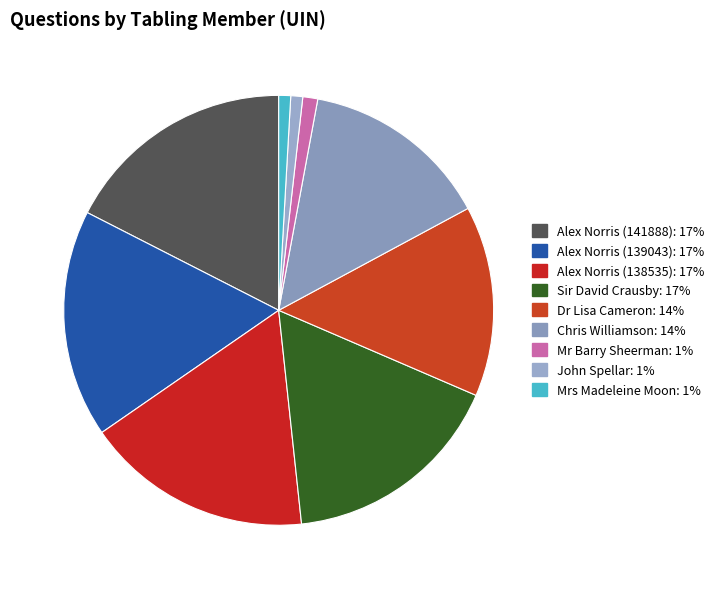

Rank the categories by value from lowest to highest.

Mrs Madeleine Moon, John Spellar, Mr Barry Sheerman, Chris Williamson, Dr Lisa Cameron, Sir David Crausby, Alex Norris (138535), Alex Norris (139043), Alex Norris (141888)